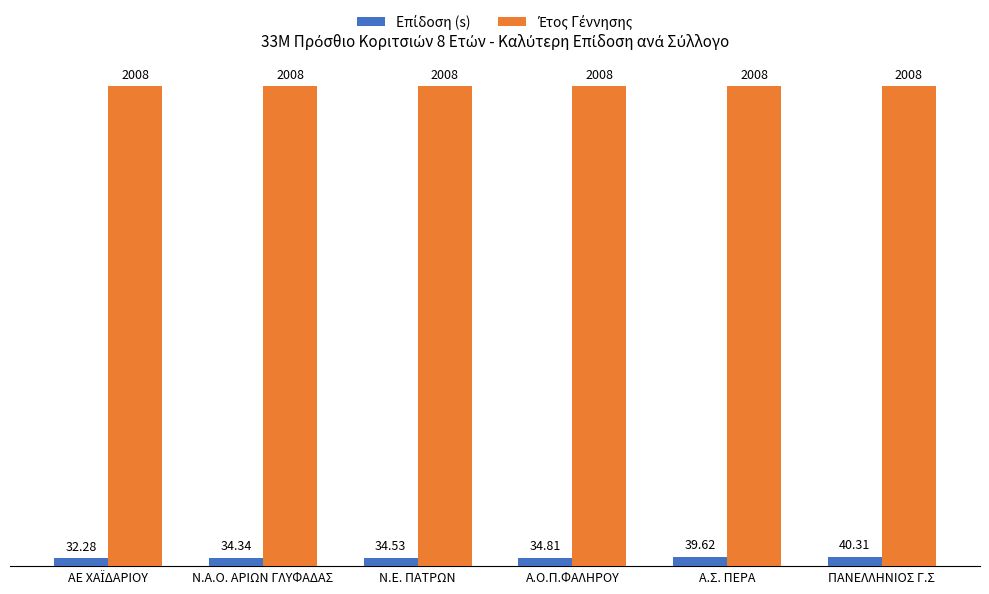

At which category is the sum across all series the highest?

ΠΑΝΕΛΛΗΝΙΟΣ Γ.Σ